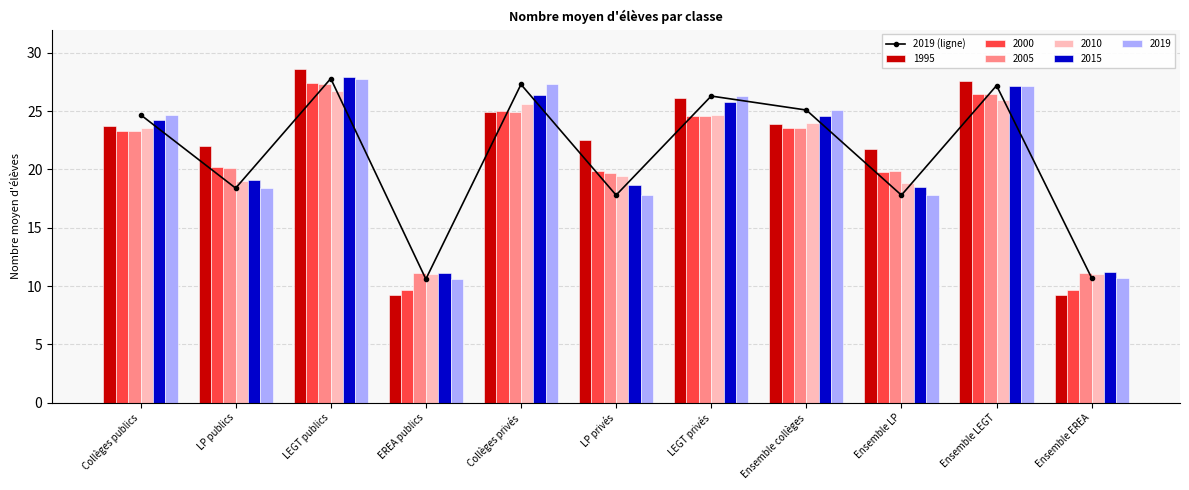

What is the difference between the values at LEGT publics and Collèges publics?

3.1